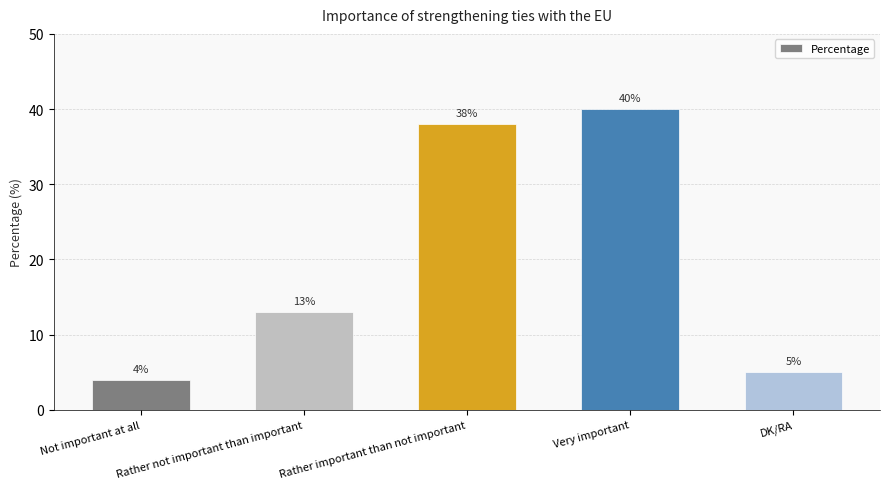

List the labels in order of value, smallest first.

Not important at all, DK/RA, Rather not important than important, Rather important than not important, Very important